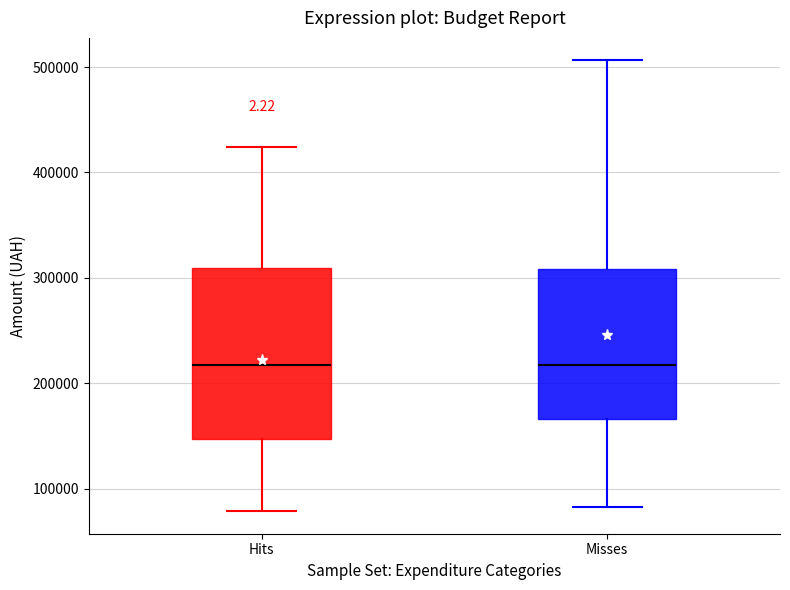

Where is the upper edge of the box for Misses on the y-axis? The values are not printed on the chart, so give them approximately, as read against the axis.

310000